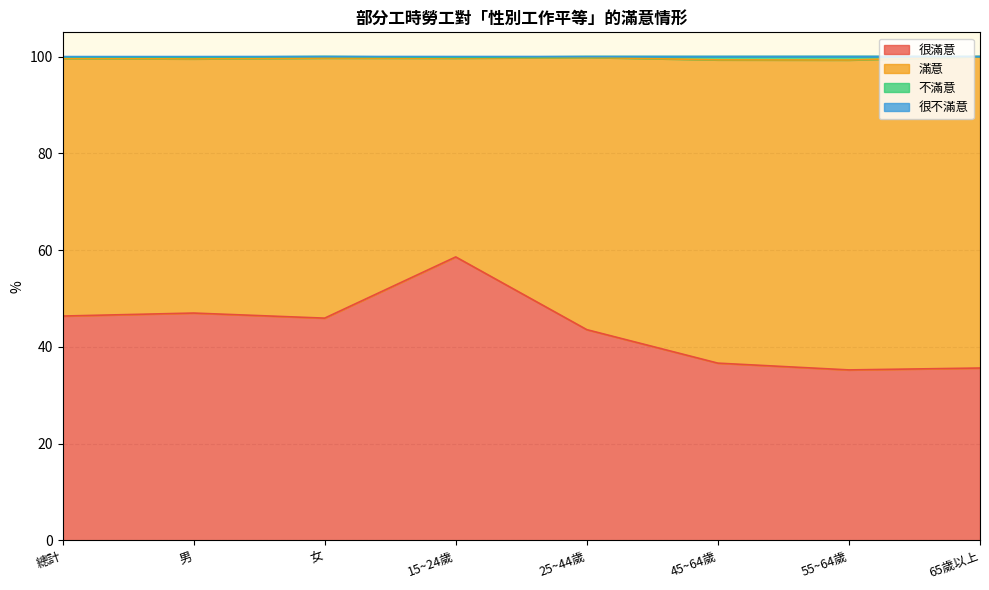

Does the chart display data point markers on the line(s)?

No